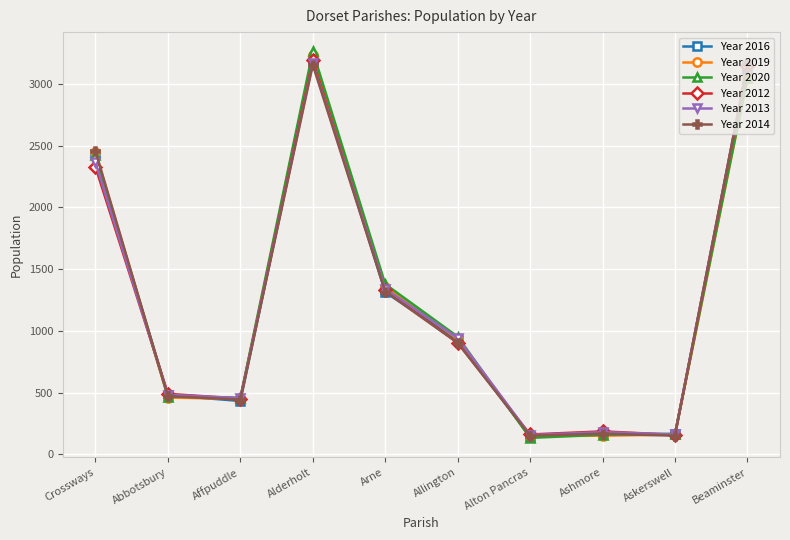

What is the label of the 6th point from the right?

Arne